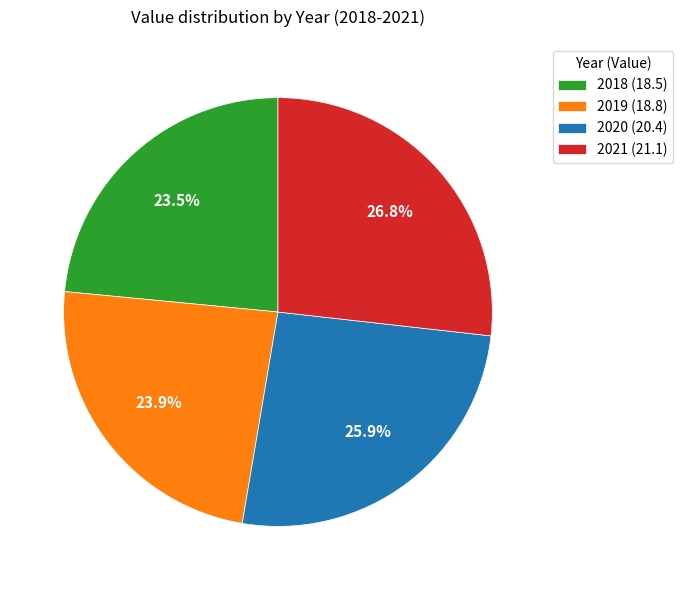

Which has a higher value, 2018 (18.5) or 2020 (20.4)?

2020 (20.4)